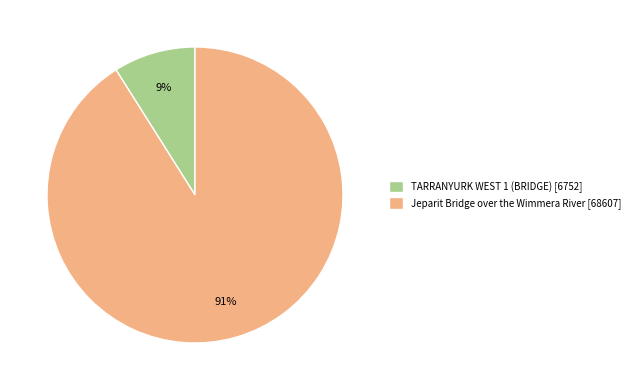

What is the largest slice in the pie chart?

Jeparit Bridge over the Wimmera River